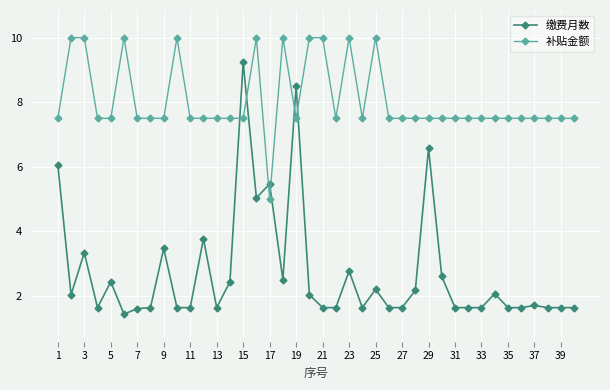

What is the minimum value shown in the chart?

1.4